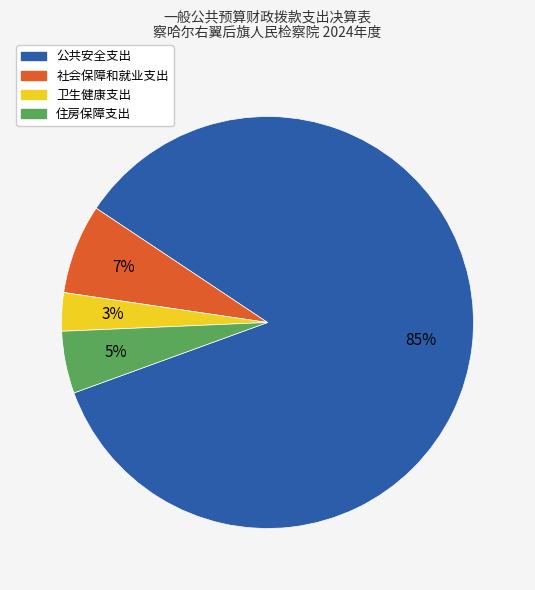

True or false: 住房保障支出 accounts for 5% of the total.

True